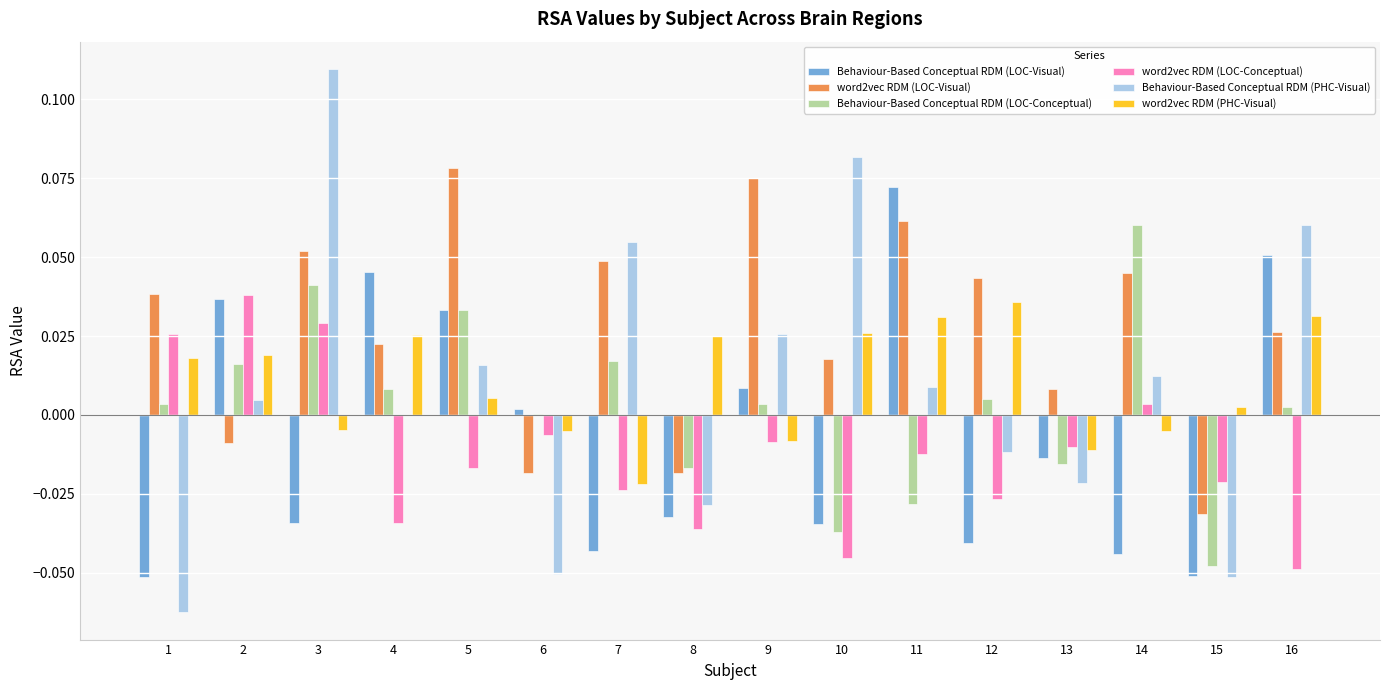

Which series has the largest total across all categories?

word2vec RDM (LOC-Visual)